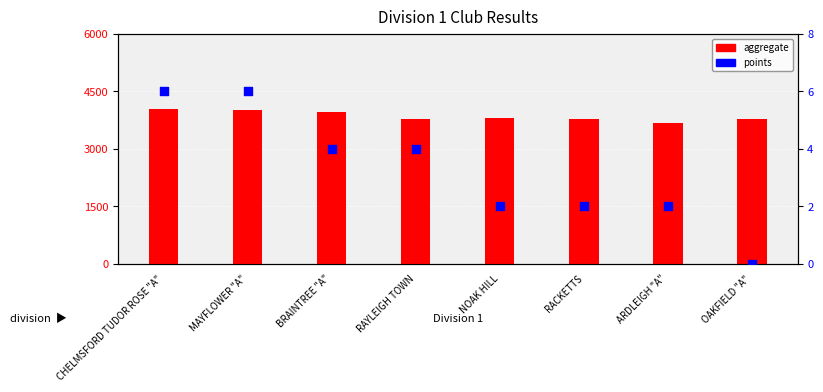

Which series has the widest spread of Y values?

aggregate